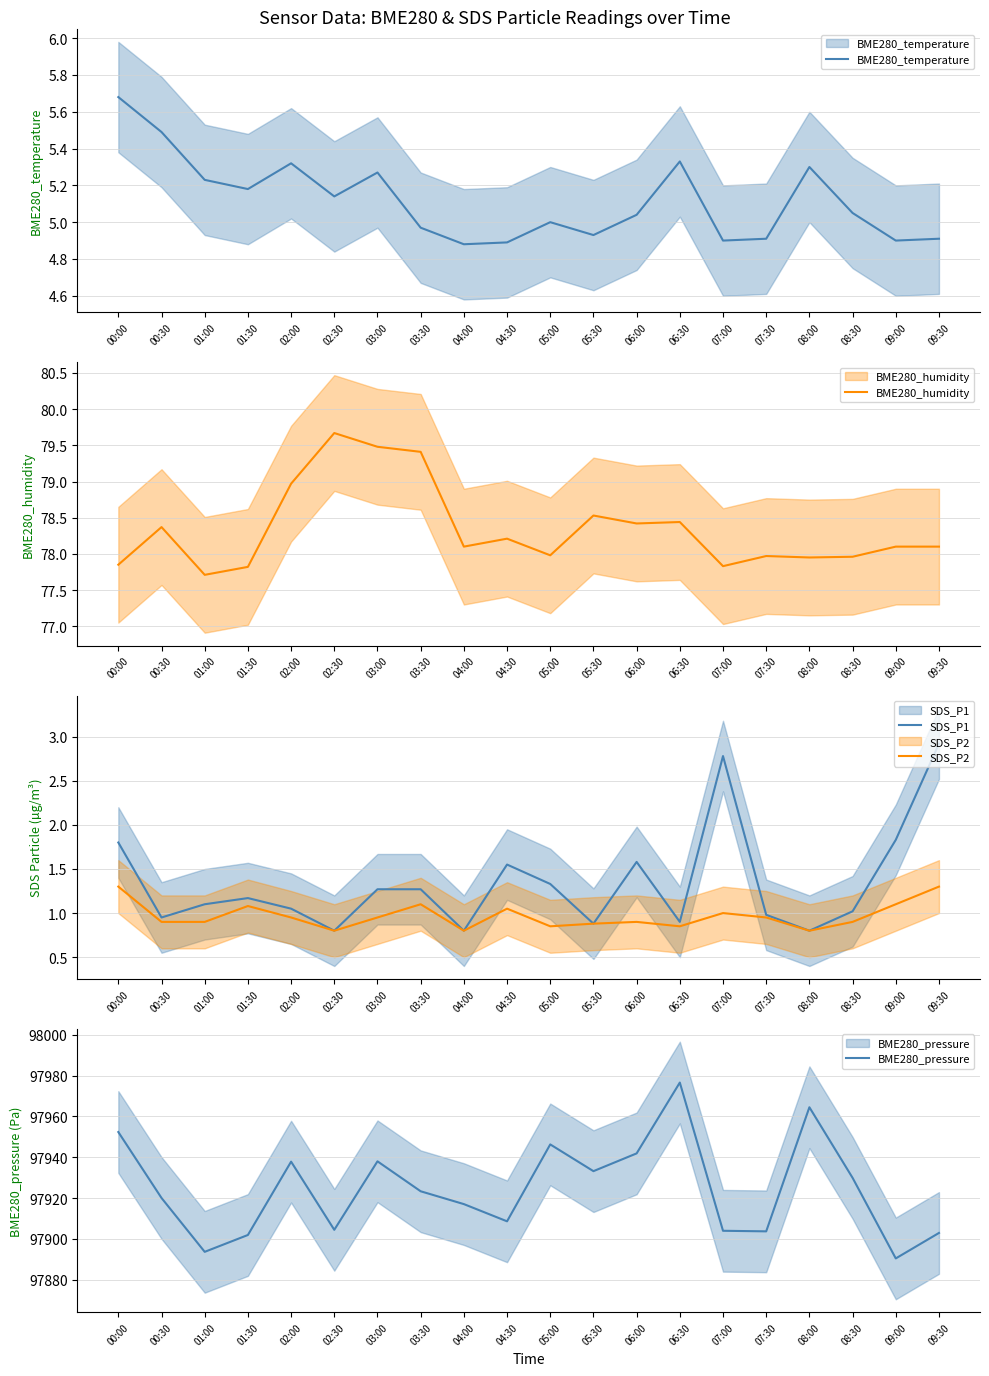

True or false: BME280_temperature has more than 1 points higher than both neighbors.

True